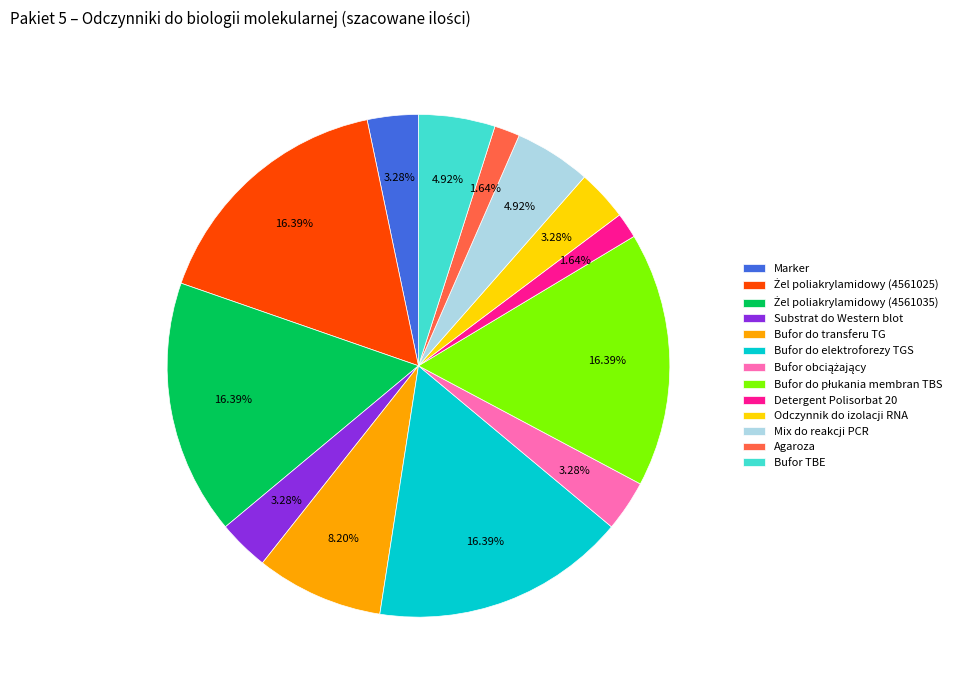

What is the ratio of the value at Mix do reakcji PCR to the value at Bufor do elektroforezy TGS?

0.3